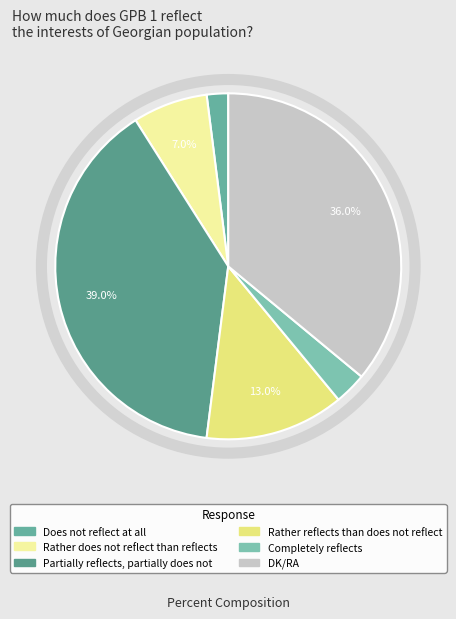

Which slice is the largest?

Partially reflects, partially does not